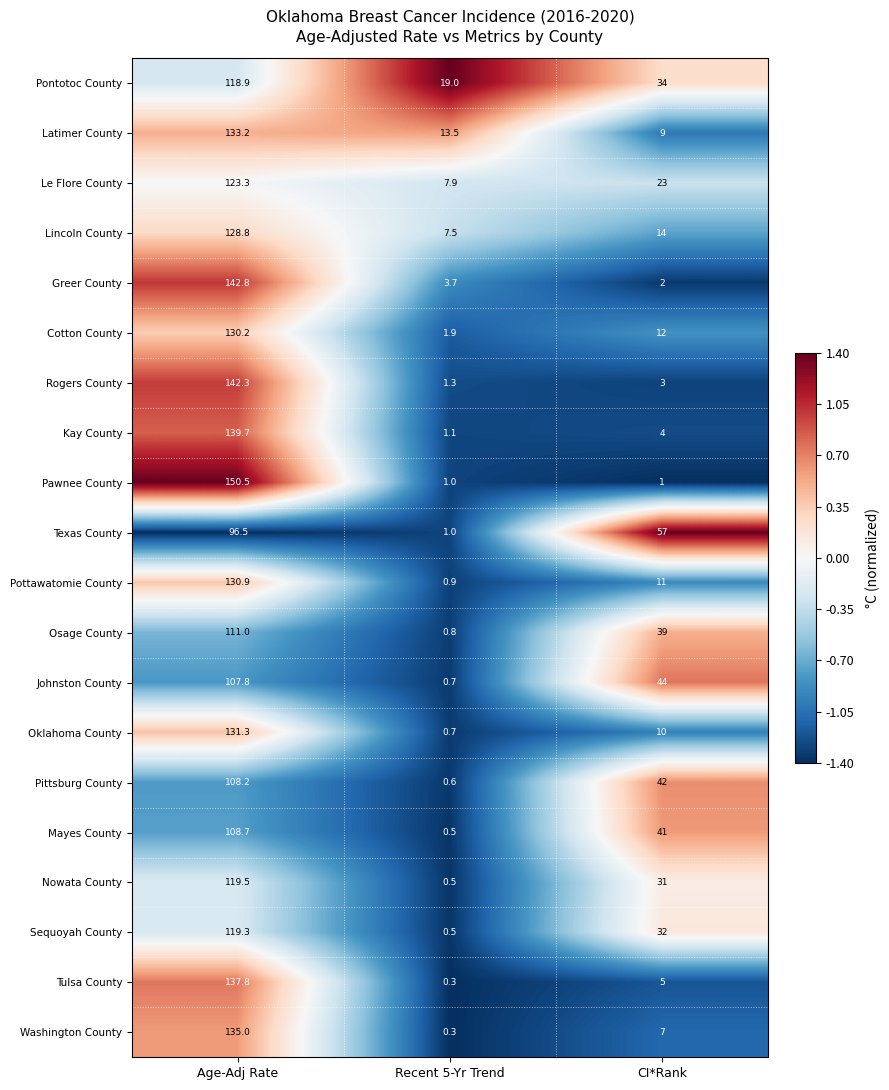

Where is Cotton County nearest to the value 66?

CI*Rank